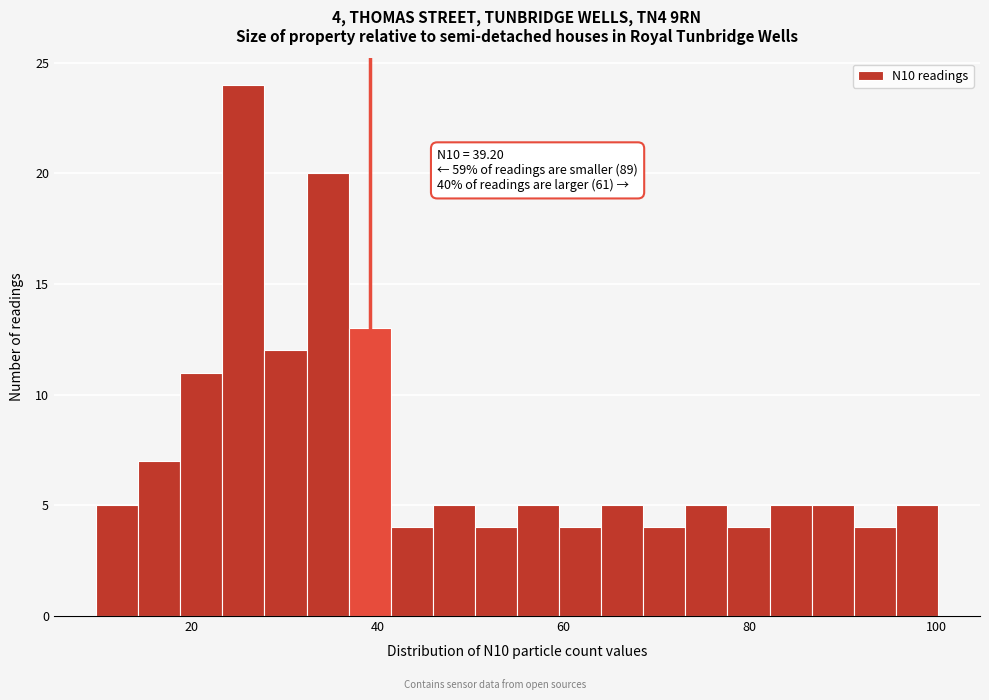

Around what value on the x-axis is the tallest bar? Give the approximate position of its centre, as read against the axis.

26